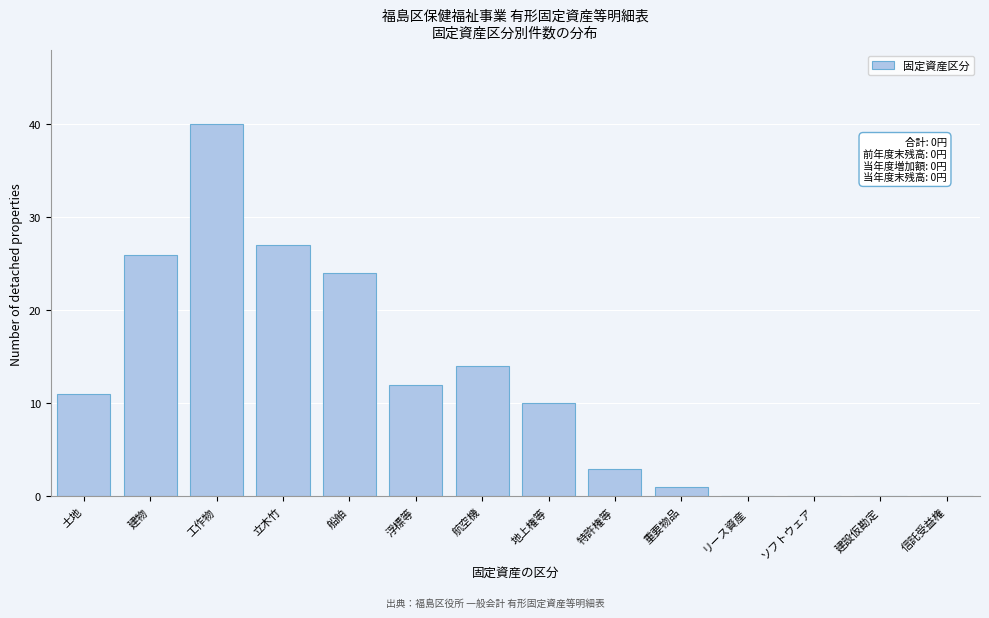

Reading right to left, list all the values displayed in this chart.

信託受益権=0	建設仮勘定=0	ソフトウェア=0	リース資産=0	重要物品=1	特許権等=3	地上権等=10	航空機=14	浮標等=12	船舶=24	立木竹=27	工作物=40	建物=26	土地=11